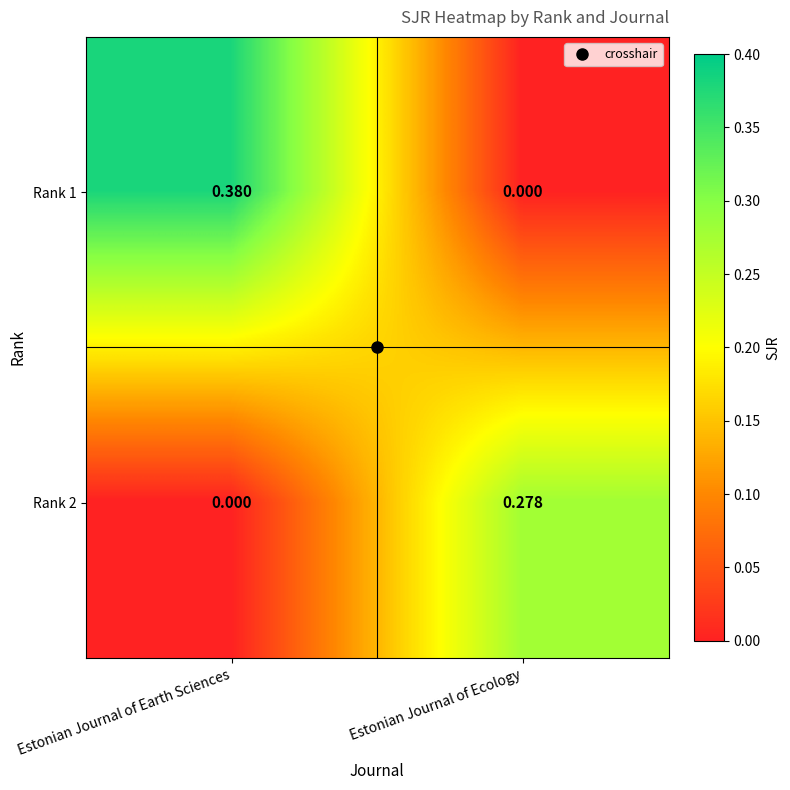

List the series in order of their peak value, lowest first.

Rank 2, Rank 1